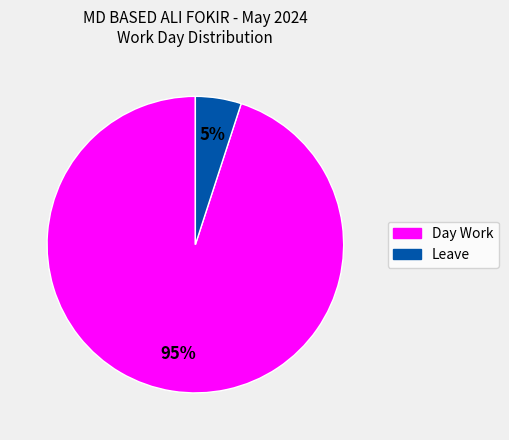

Is there a majority slice in this chart?

Yes